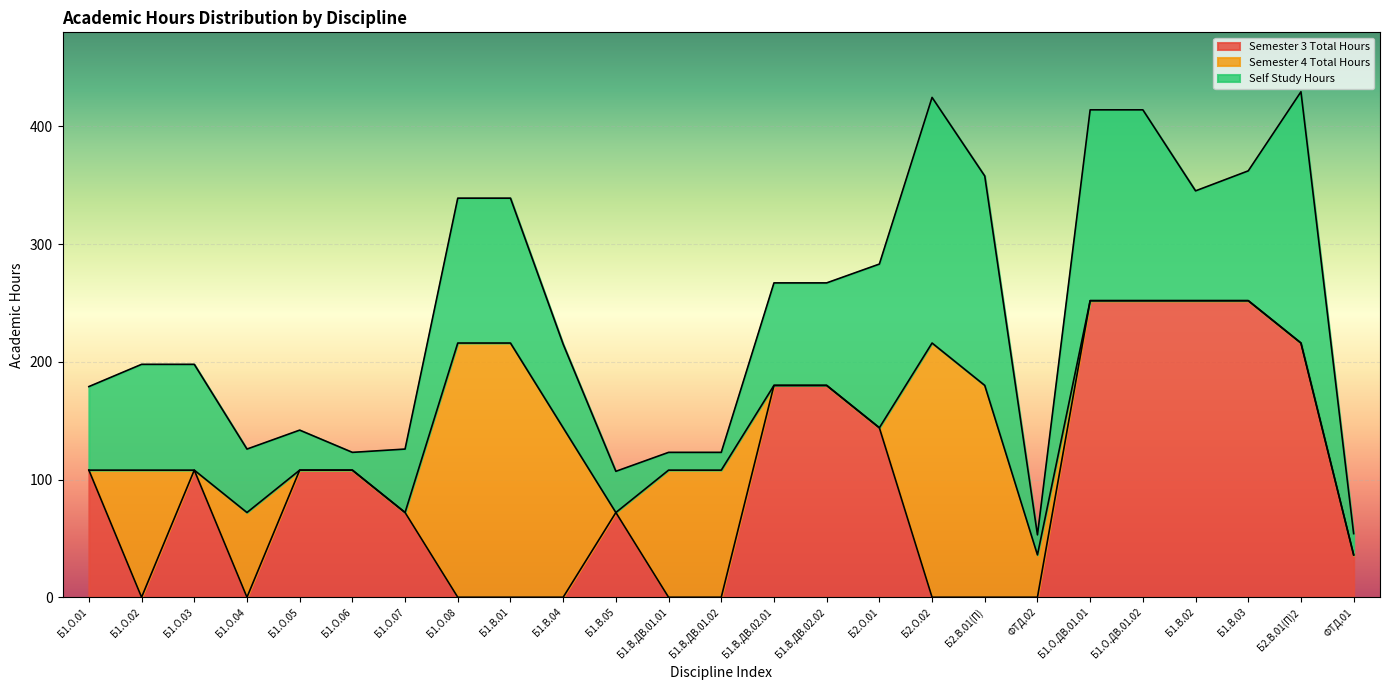

At how many categories does at least one series exceed 245?

4